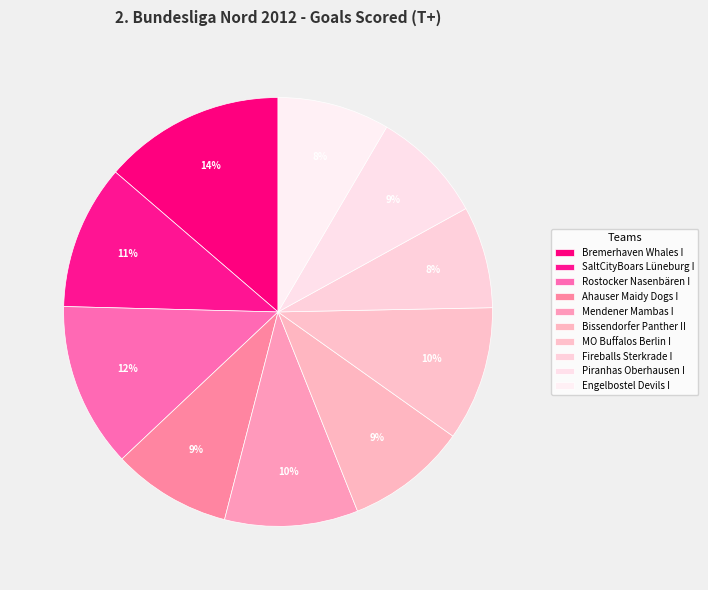

What percentage is the Bissendorfer Panther II slice, to the nearest percent?

9%